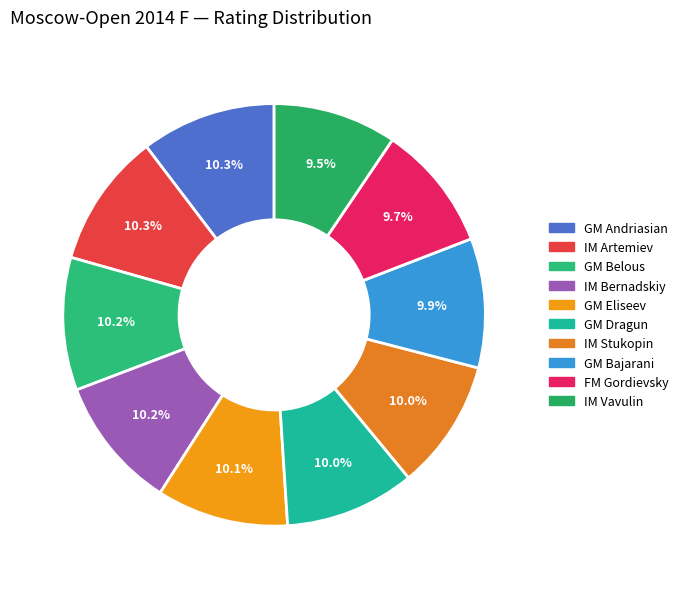

The GM Dragun slice represents 1% of the pie. True or false?

False